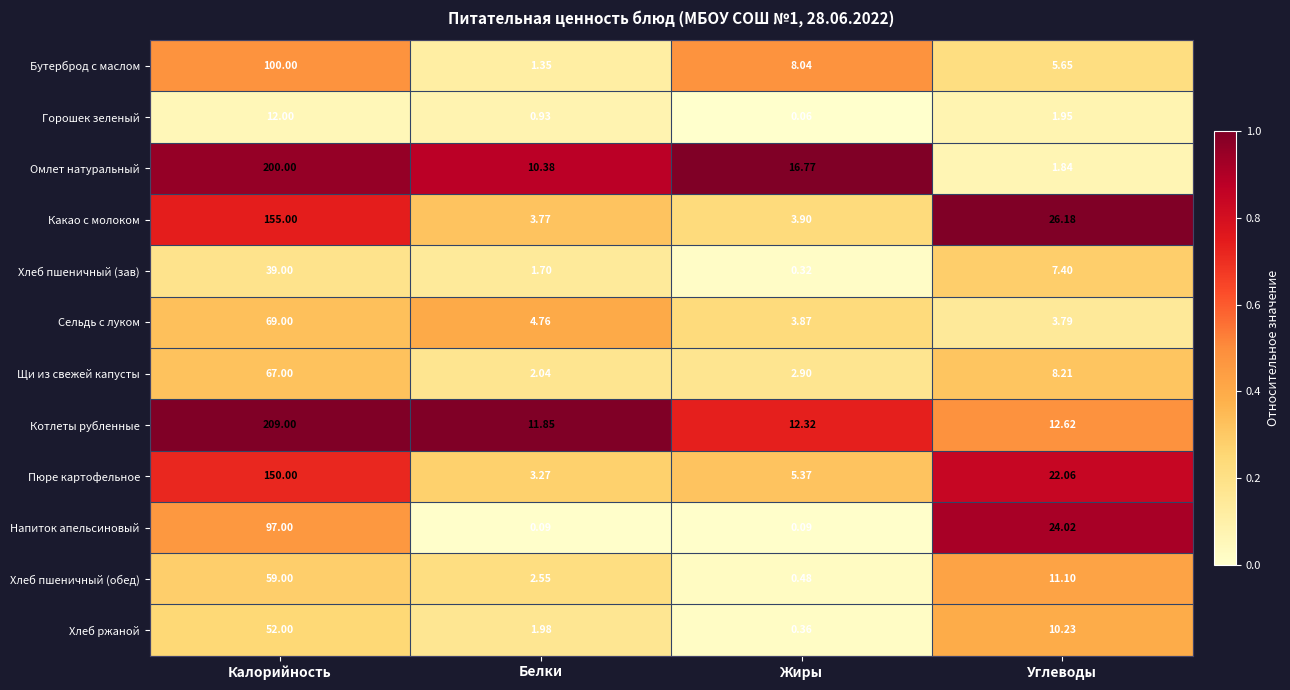

Which series has the largest range (max minus min)?

Омлет натуральный